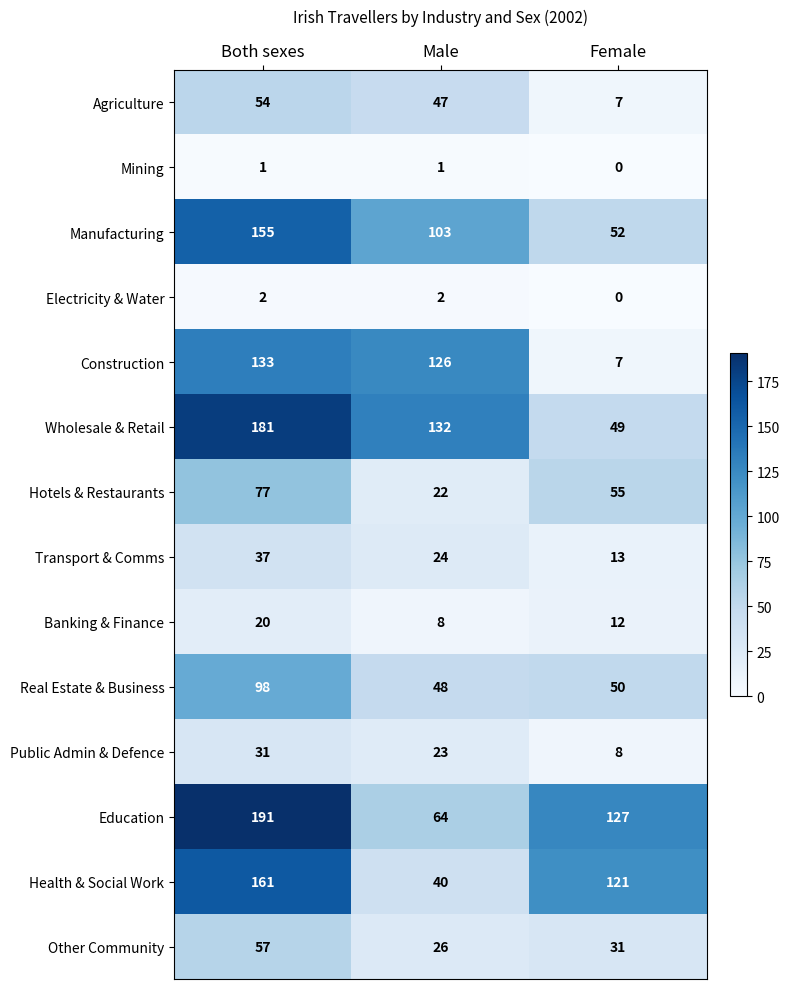

What is the average value of the Banking & Finance series?

13